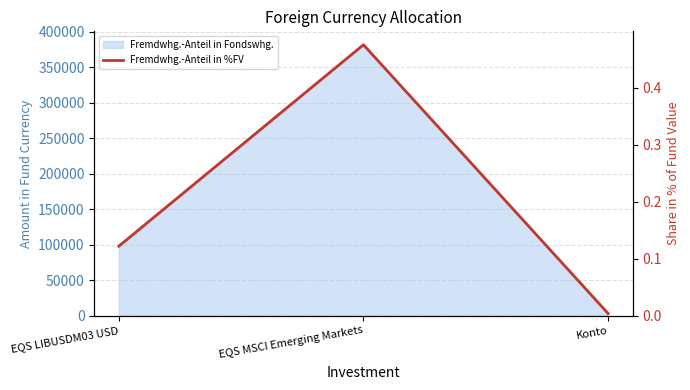

What is the change in value from EQS LIBUSDM03 USD to EQS MSCI Emerging Markets?

+0.4